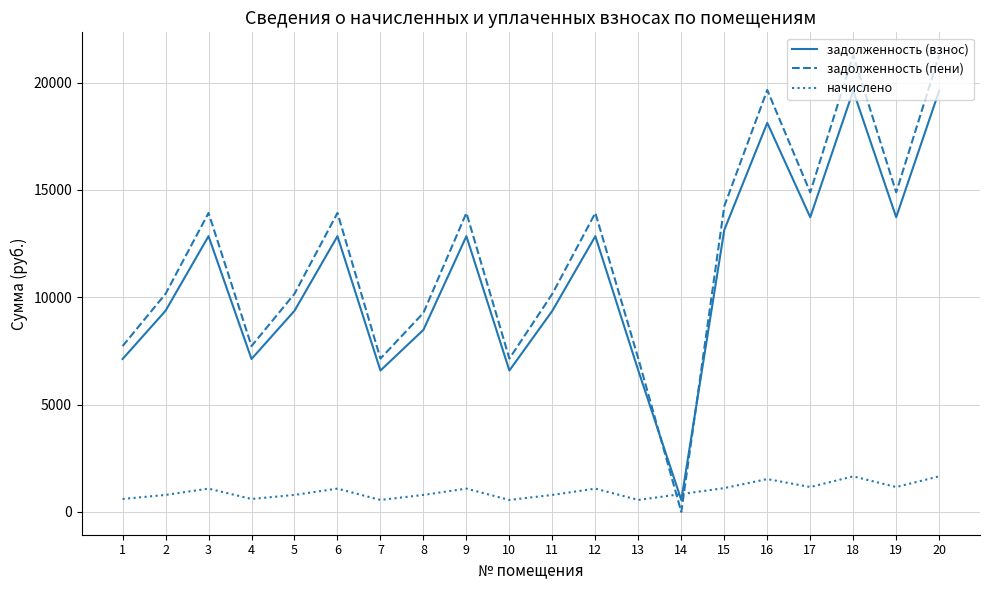

In начислено, how many points are higher than both neighbors (excluding endpoints)?

6